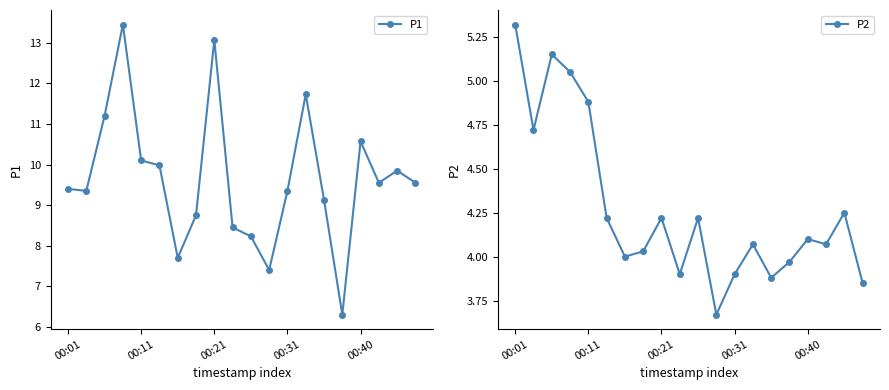

At which label does P1 first exceed 9?

00:01